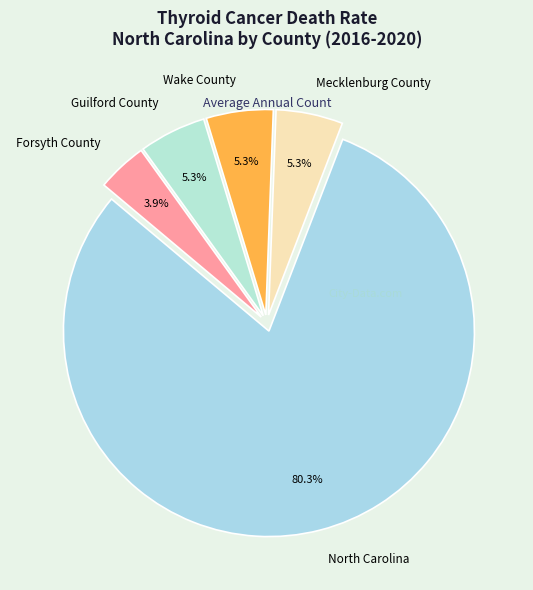

Between North Carolina and Guilford County, which is larger?

North Carolina